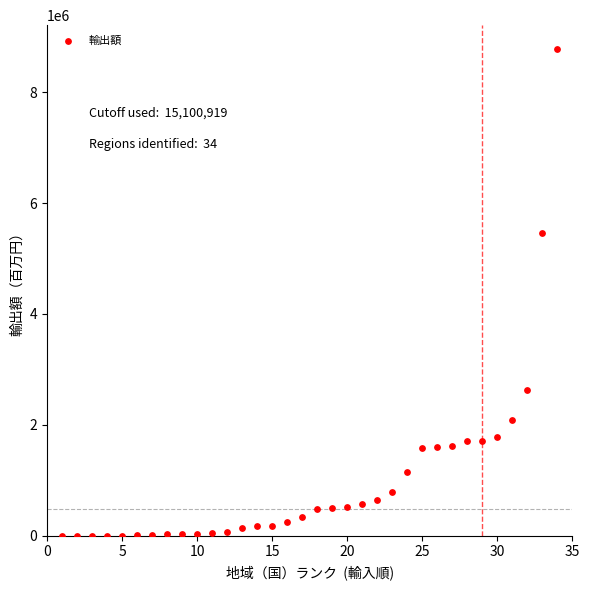

What Y value in the scatter plot is closest to 4386443?

5452733